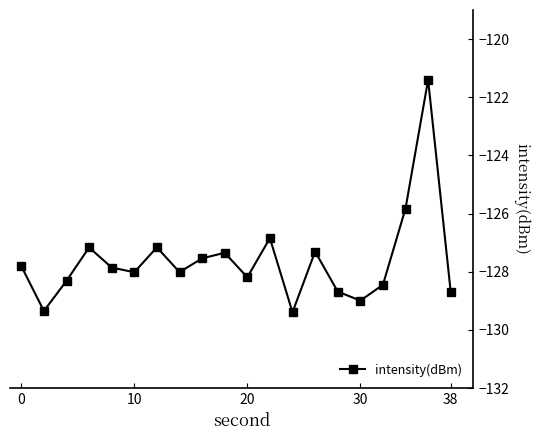

How many interior local peaks (higher than both neighbors) does the data have?

6